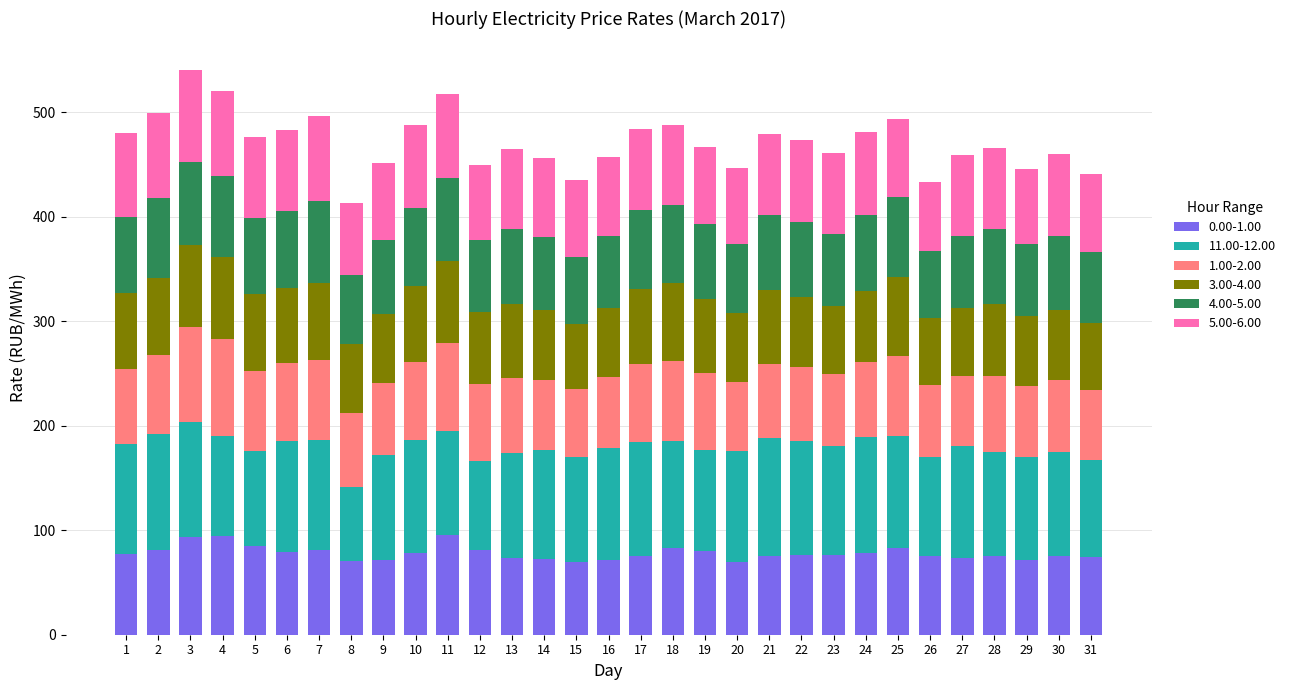

The value of 0.00-1.00 at 14 is 72.3. True or false?

True